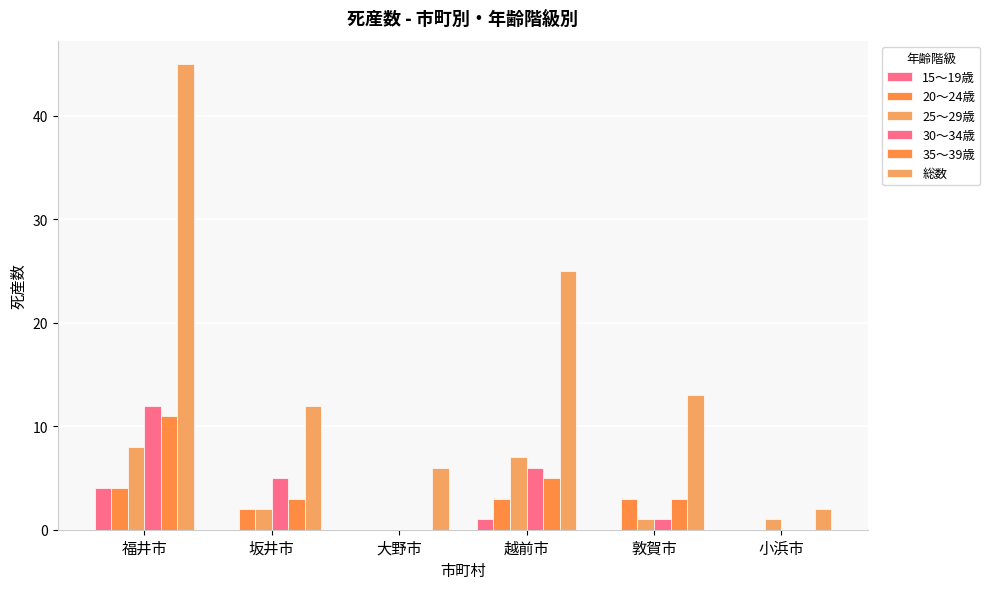

How many series are shown in this chart?

6